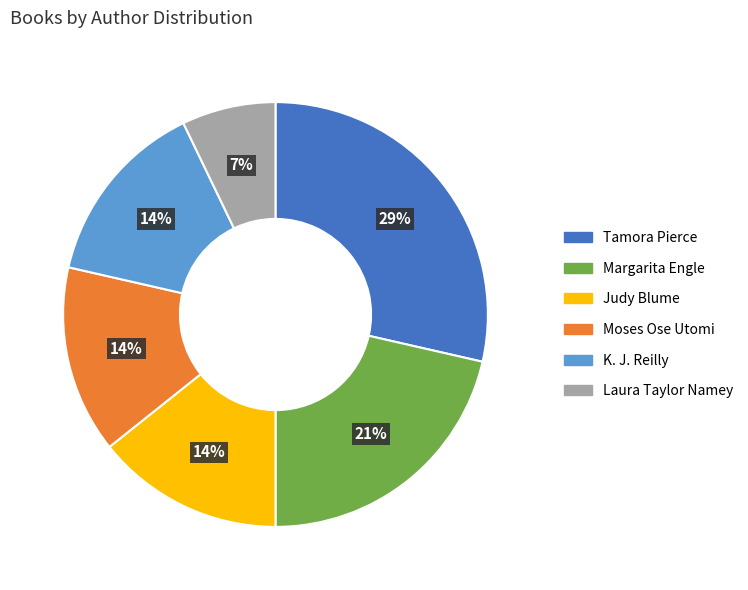

Between Judy Blume and Laura Taylor Namey, which is larger?

Judy Blume